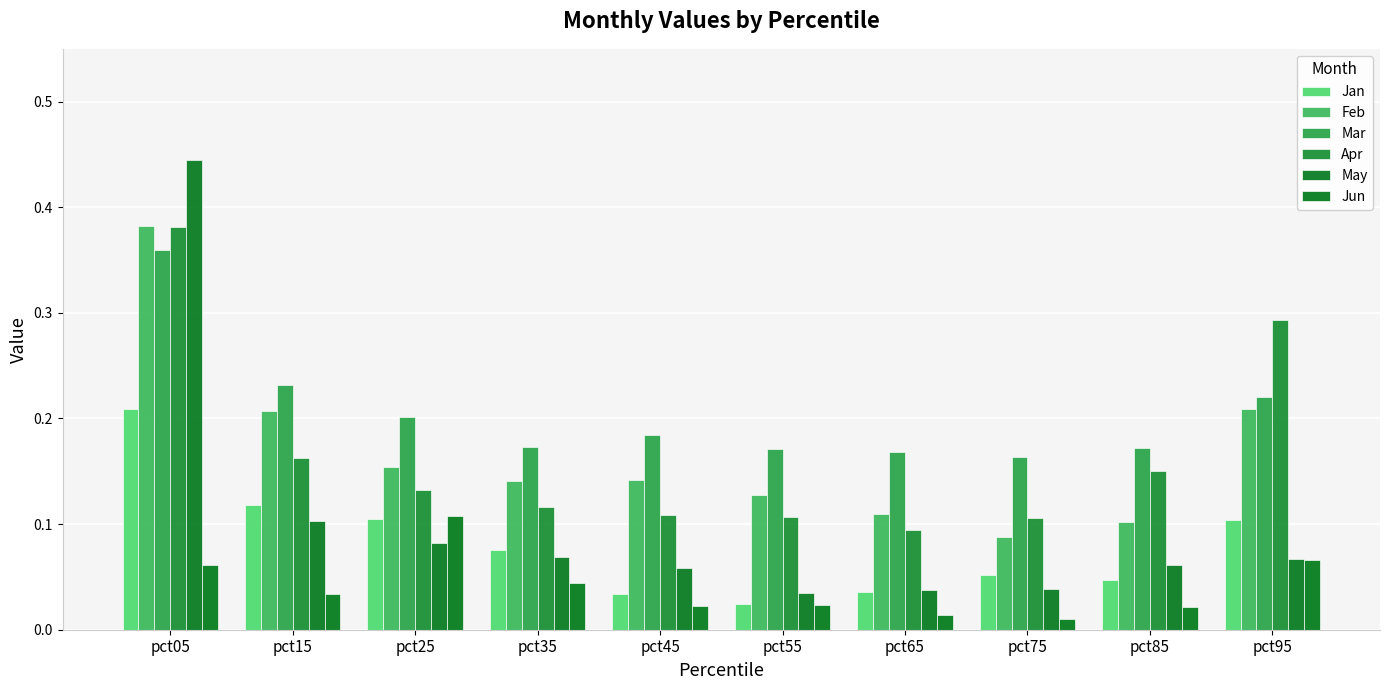

Are the bars grouped side by side (vs. stacked)?

Yes